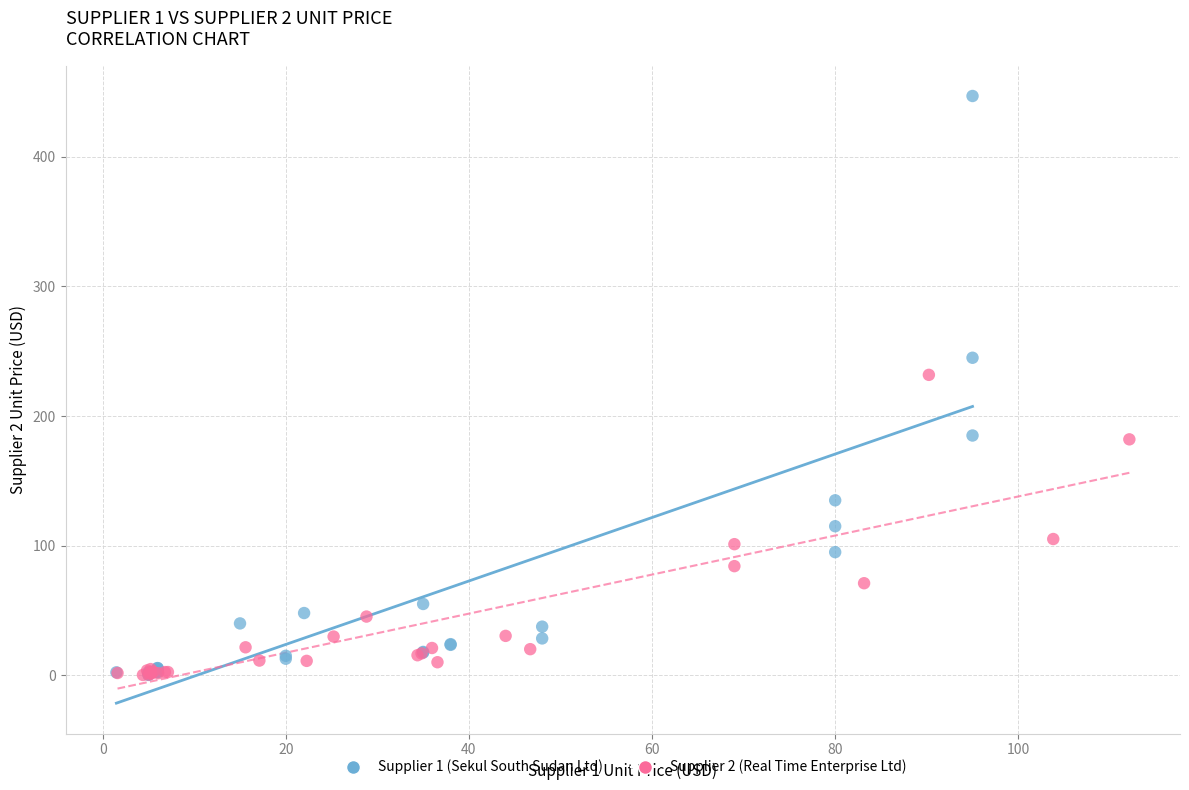

Which series reaches the maximum Y coordinate?

Supplier 1 (Sekul South Sudan Ltd)